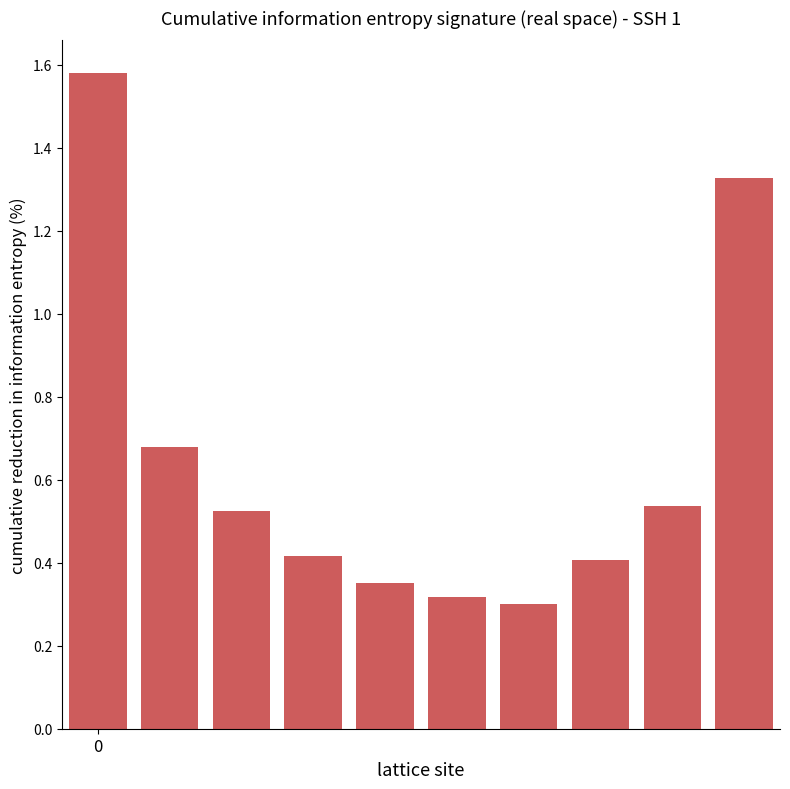

What is the sum of all values?

6.4